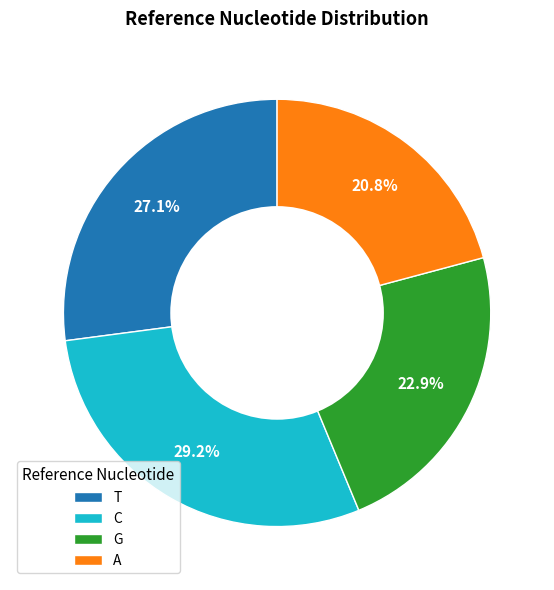

To the nearest percent, what portion does C represent?

29%